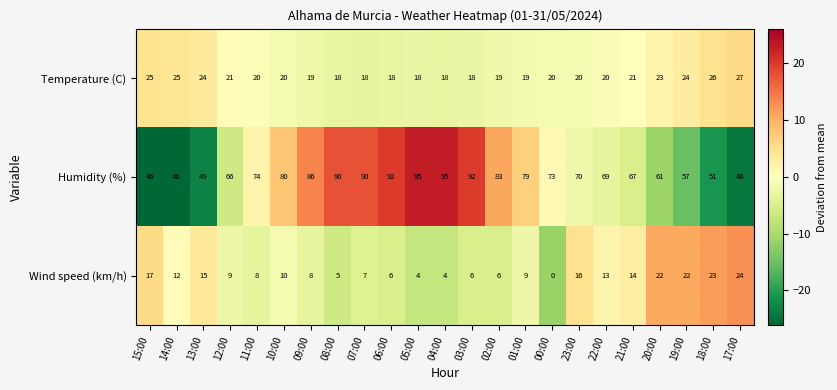

Between 05:00 and 23:00, which series saw the biggest shift?

Humidity (%)